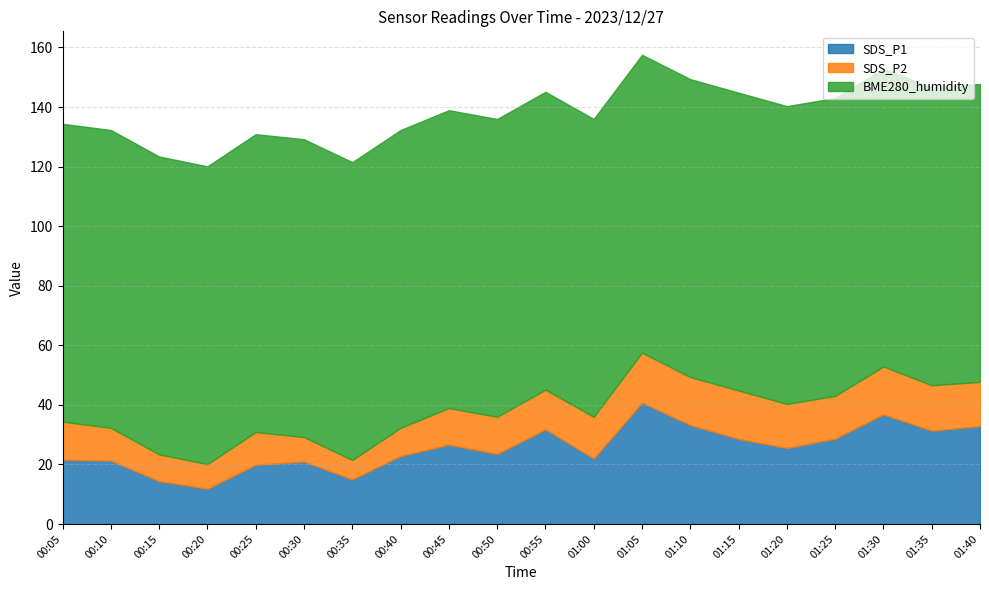

At which label does SDS_P2 first exceed 13?

00:55